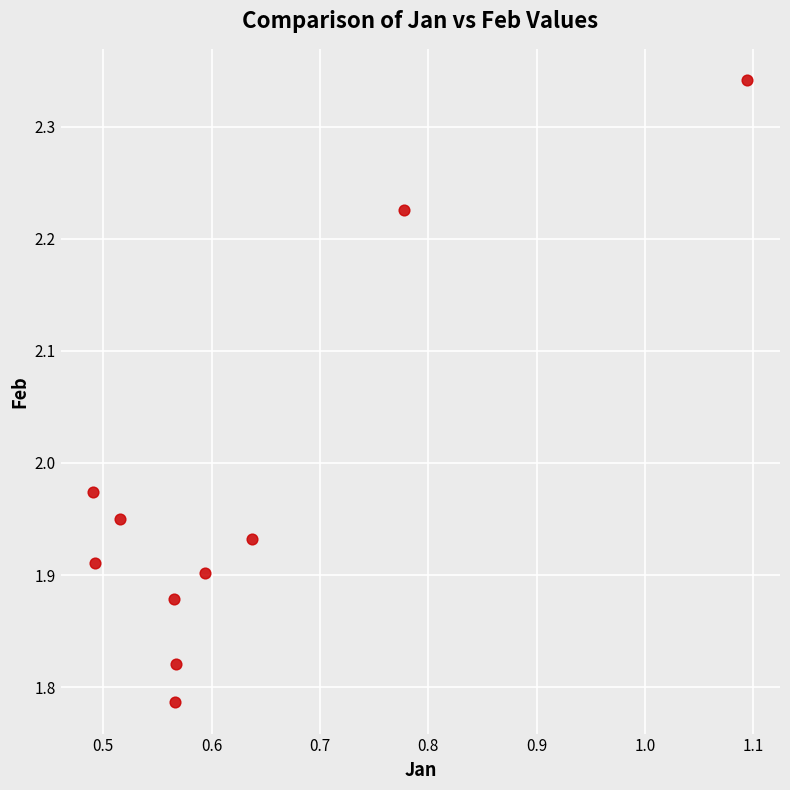

What is the range of Y values (max minus min)?

0.6